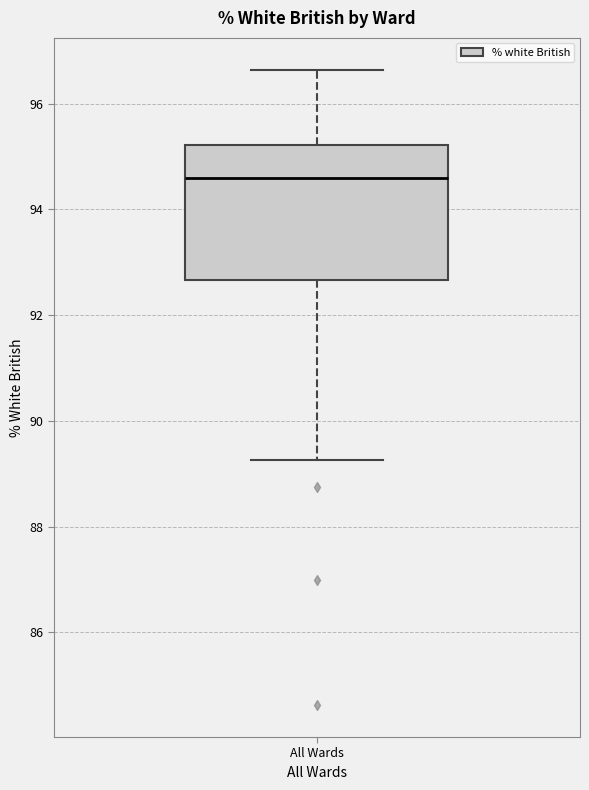

Where is the upper edge of the box for All Wards on the y-axis? The values are not printed on the chart, so give them approximately, as read against the axis.

95.2